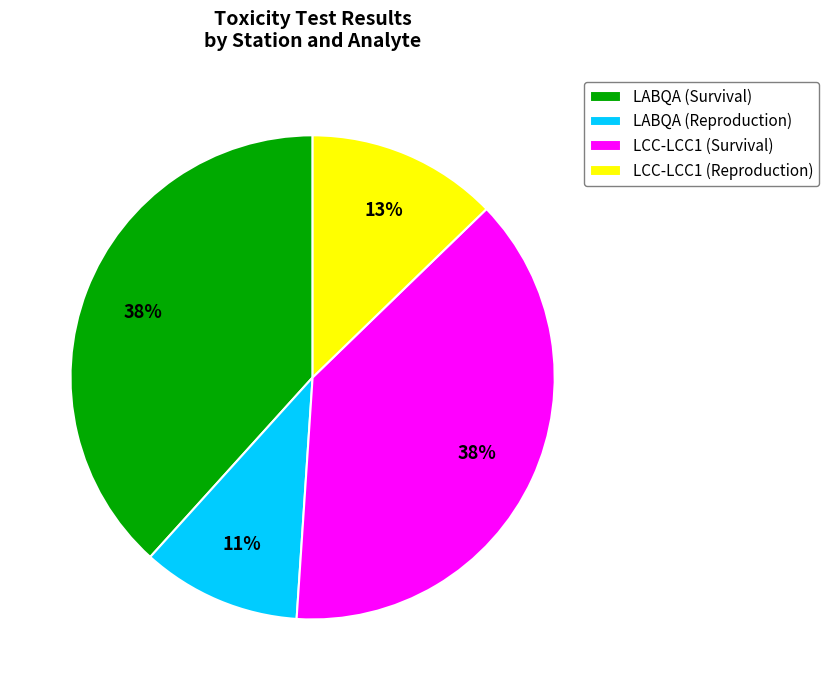

Count the number of slices in the pie.

4